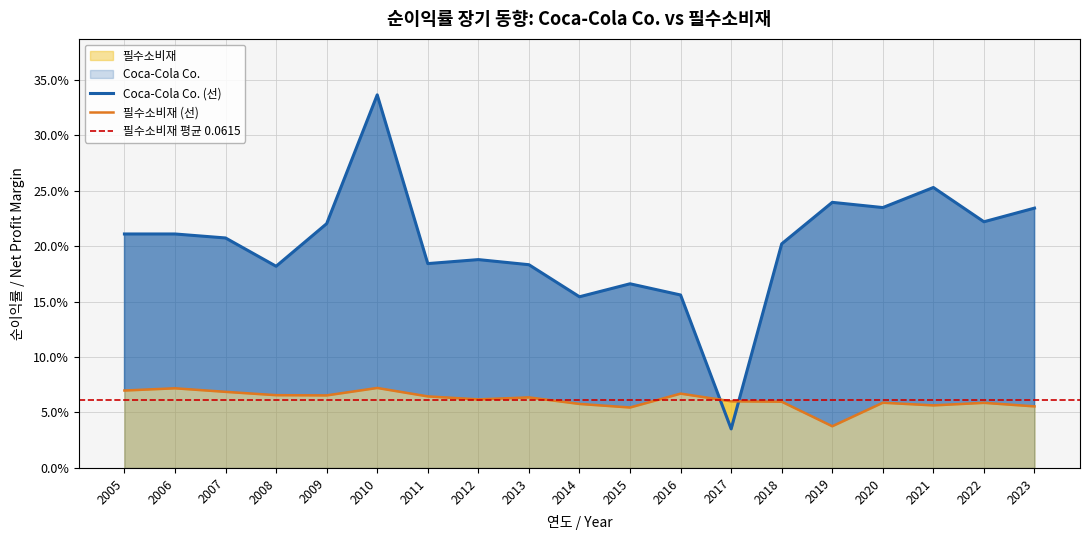

In 필수소비재, how many points are lower than both neighbors (excluding endpoints)?

5